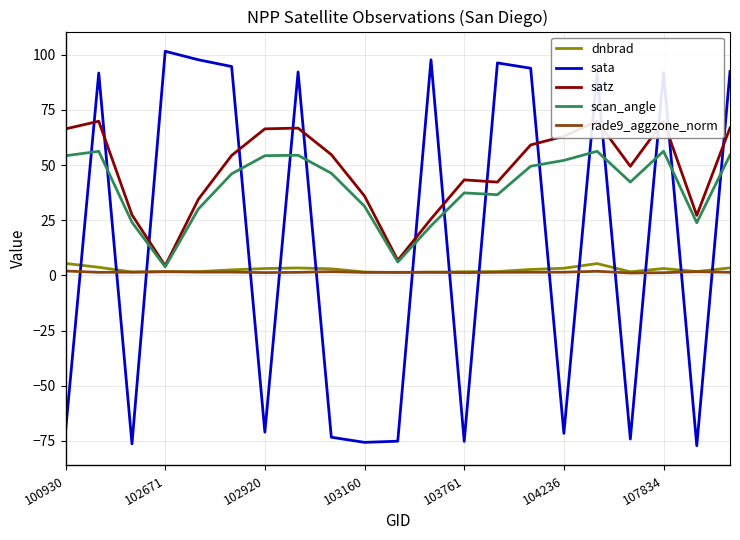

Reading left to right, extract all data points from this chart.

dnbrad: 5.4	3.7	1.5	1.7	1.7	2.5	3.1	3.4	3.0	1.5	1.3	1.5	1.7	1.7	2.7	3.3	5.4	1.6	3.1	1.8	3.4
sata: -70.7	91.8	-76.4	101.6	97.8	94.7	-71.1	92.2	-73.4	-75.7	-75.2	97.7	-75.2	96.3	93.9	-71.6	91.5	-74.2	91.9	-77.2	92.4
satz: 66.4	69.9	27.4	4.4	34.5	54.4	66.4	66.8	54.8	36.0	6.8	25.6	43.3	42.3	59.2	63.1	69.9	49.5	70.0	27.2	66.9
scan_angle: 54.3	56.3	24.1	3.9	30.1	46.0	54.3	54.5	46.3	31.4	6.1	22.5	37.4	36.6	49.5	52.1	56.3	42.3	56.3	23.9	54.5
rade9_aggzone_norm: 2.0	1.4	1.5	1.7	1.5	1.5	1.3	1.4	1.7	1.4	1.4	1.4	1.2	1.4	1.4	1.5	1.9	1.1	1.2	1.7	1.4